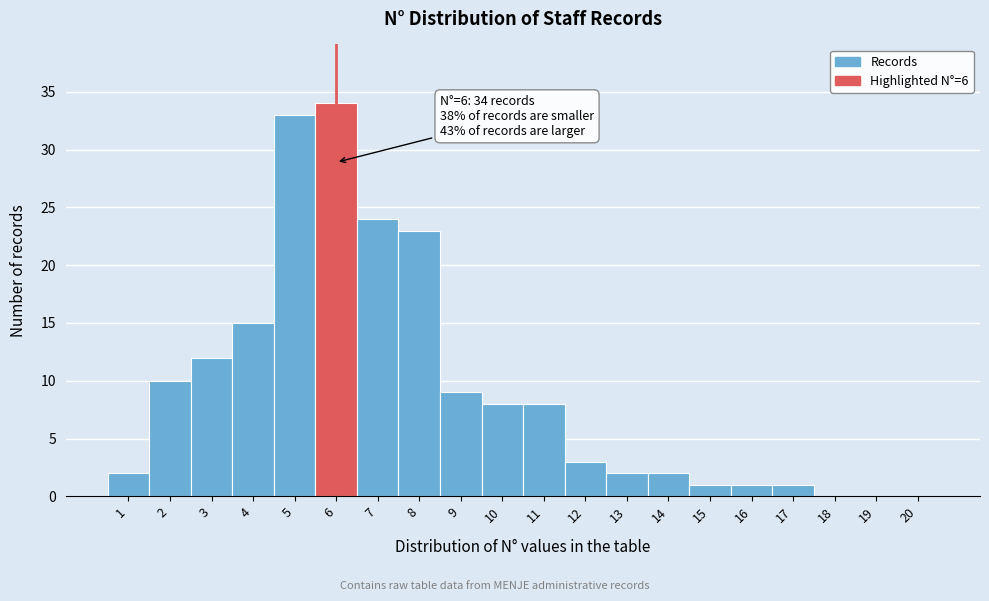

Reading left to right, what are all the values shown in this chart?

1=2	2=10	3=12	4=15	5=33	6=34	7=24	8=23	9=9	10=8	11=8	12=3	13=2	14=2	15=1	16=1	17=1	18=0	19=0	20=0